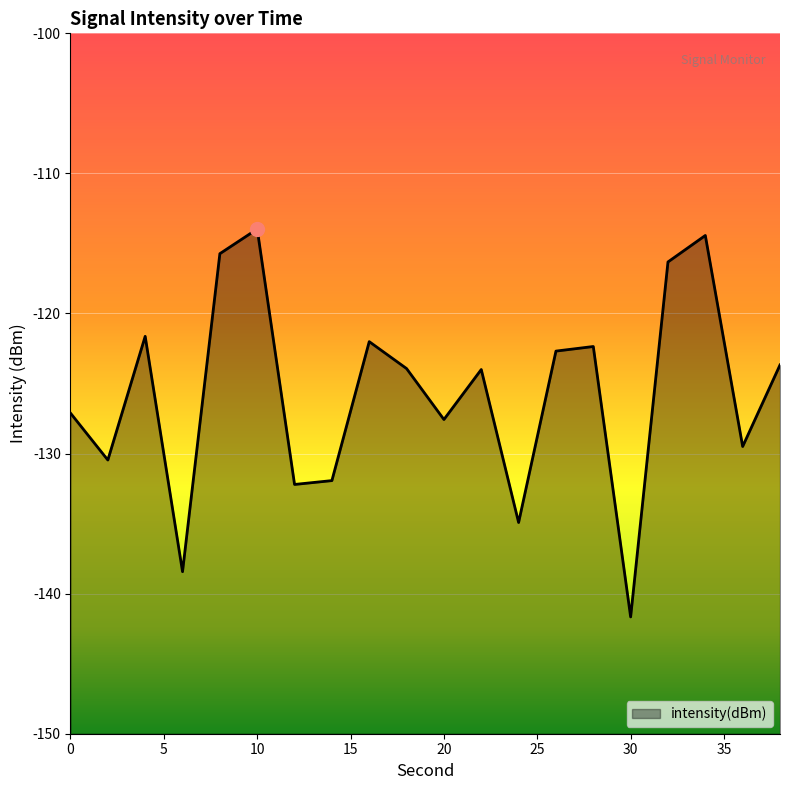

Where is the first local maximum?

4